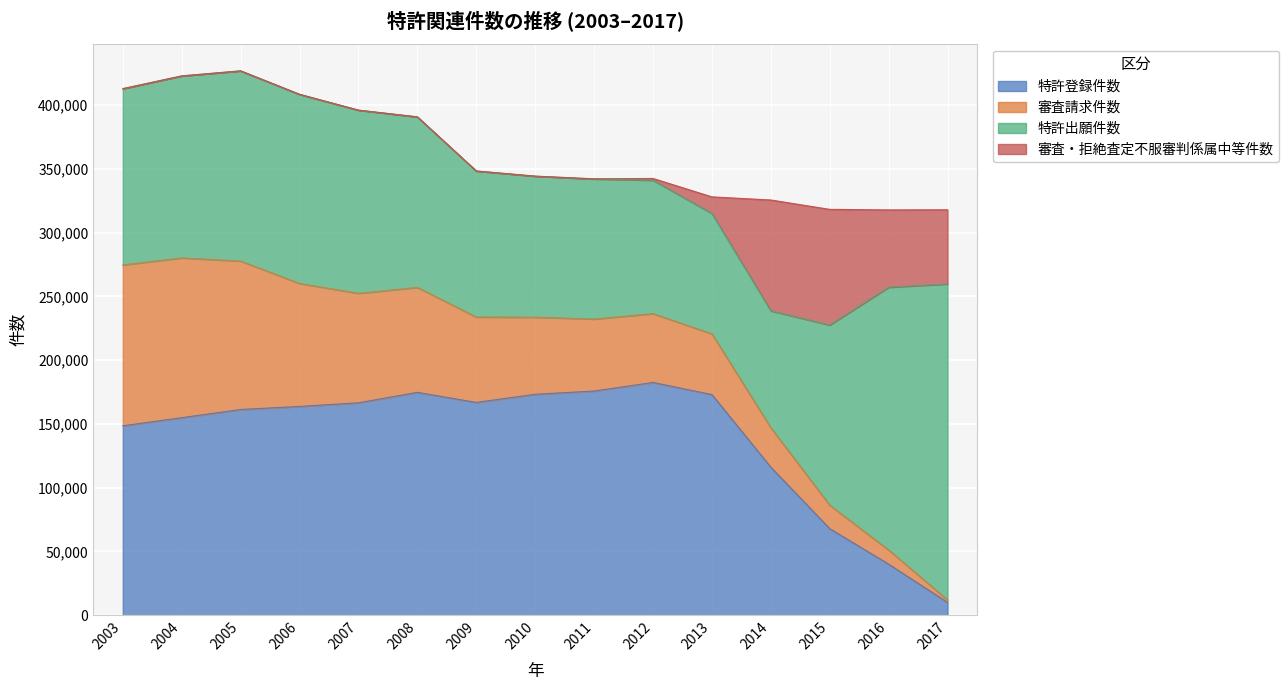

Count the number of categories in the chart.

15